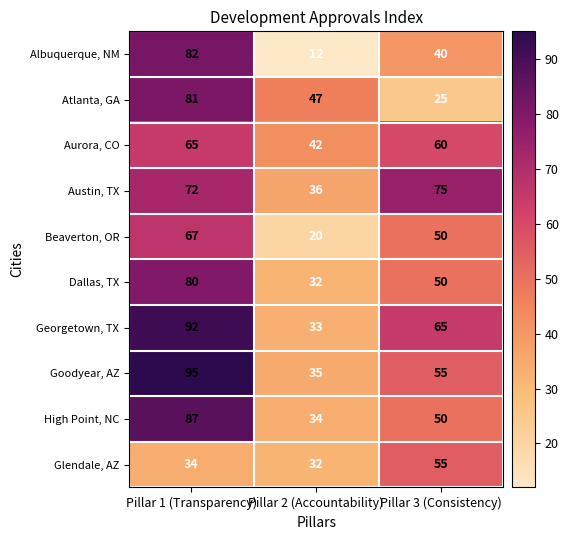

What is the difference between the second highest and minimum values in the Beaverton, OR series?

30